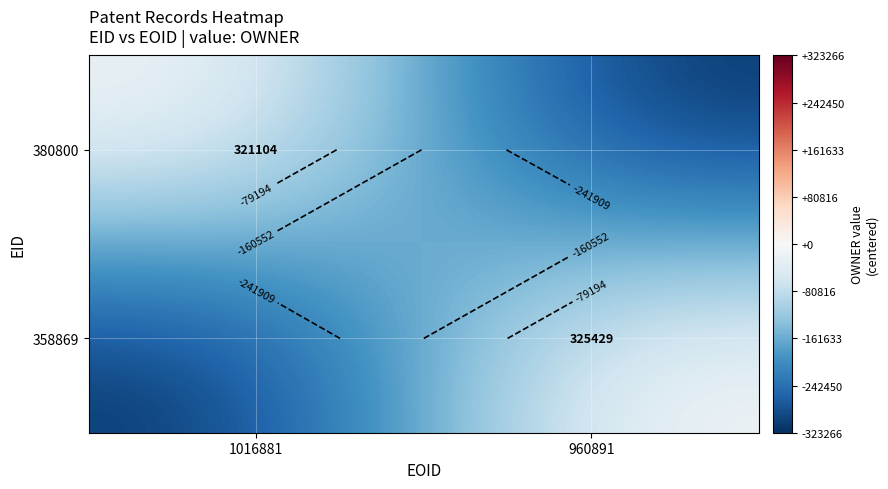

Is the value of 380800 at 1016881 greater than the value of 358869 at 960891?

No